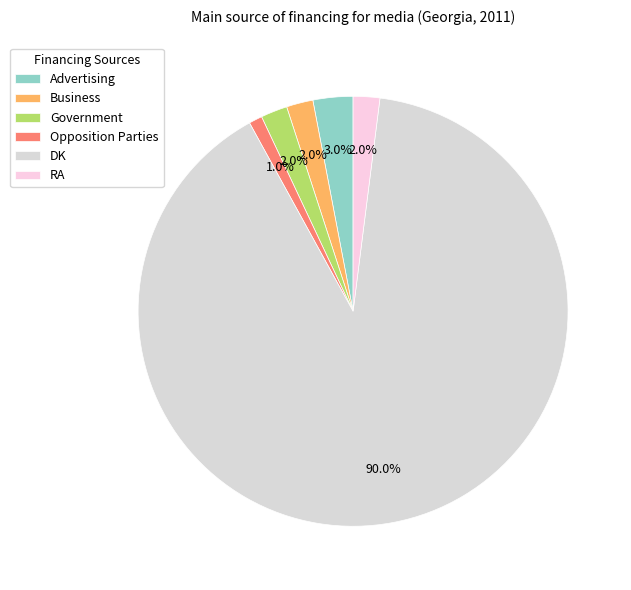

Which category has the biggest portion of the pie?

DK